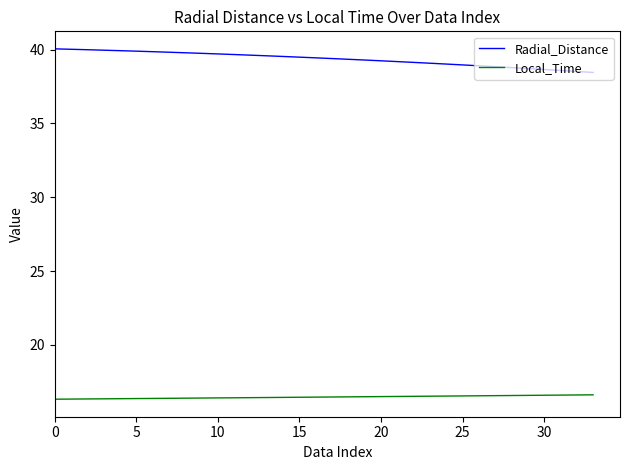

Rank the series by their maximum value, from lowest to highest.

Local_Time, Radial_Distance